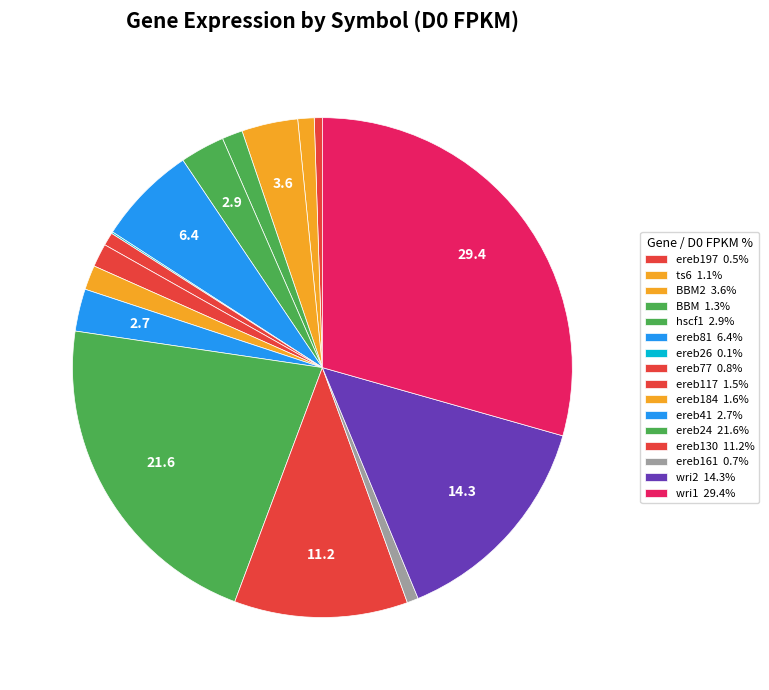

How many slices are in this pie chart?

16